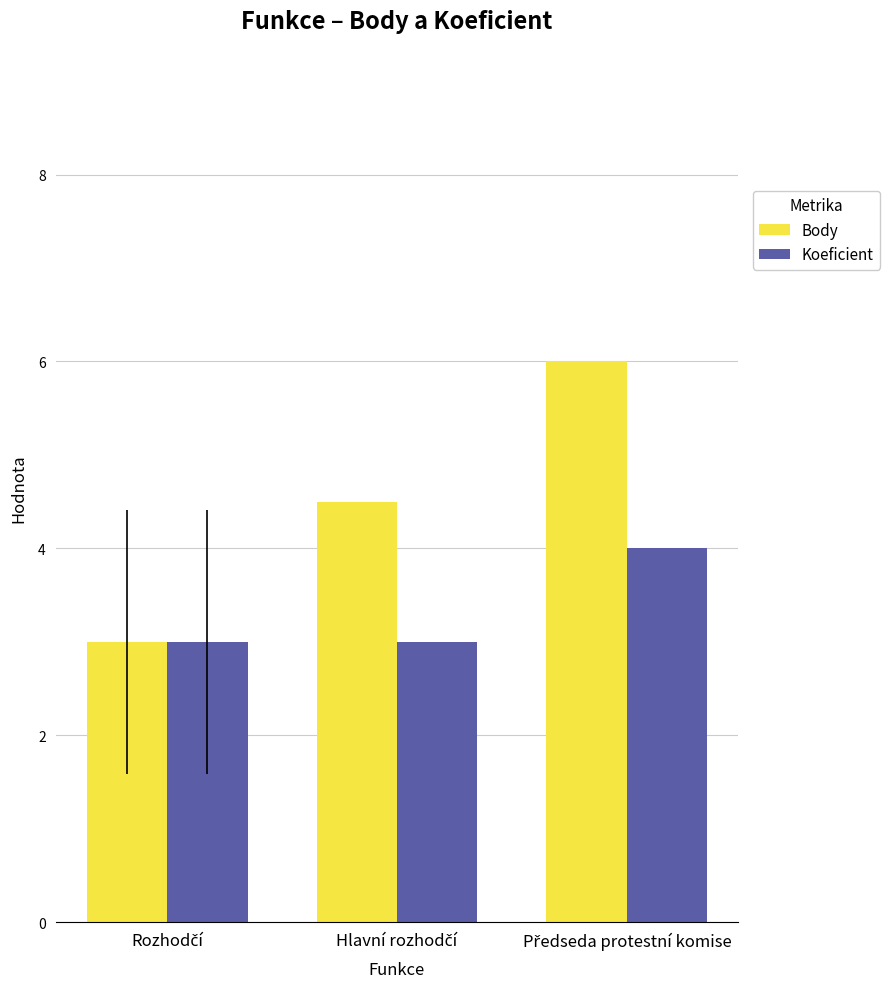

How many bars are there in each group?

2